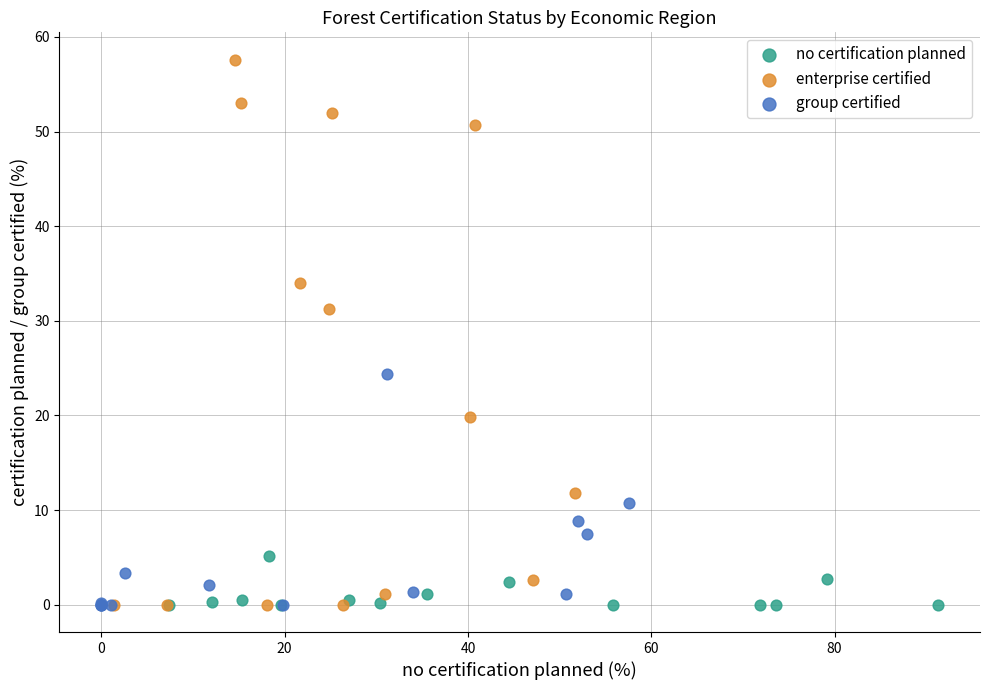

Which series contains the highest Y value?

enterprise certified